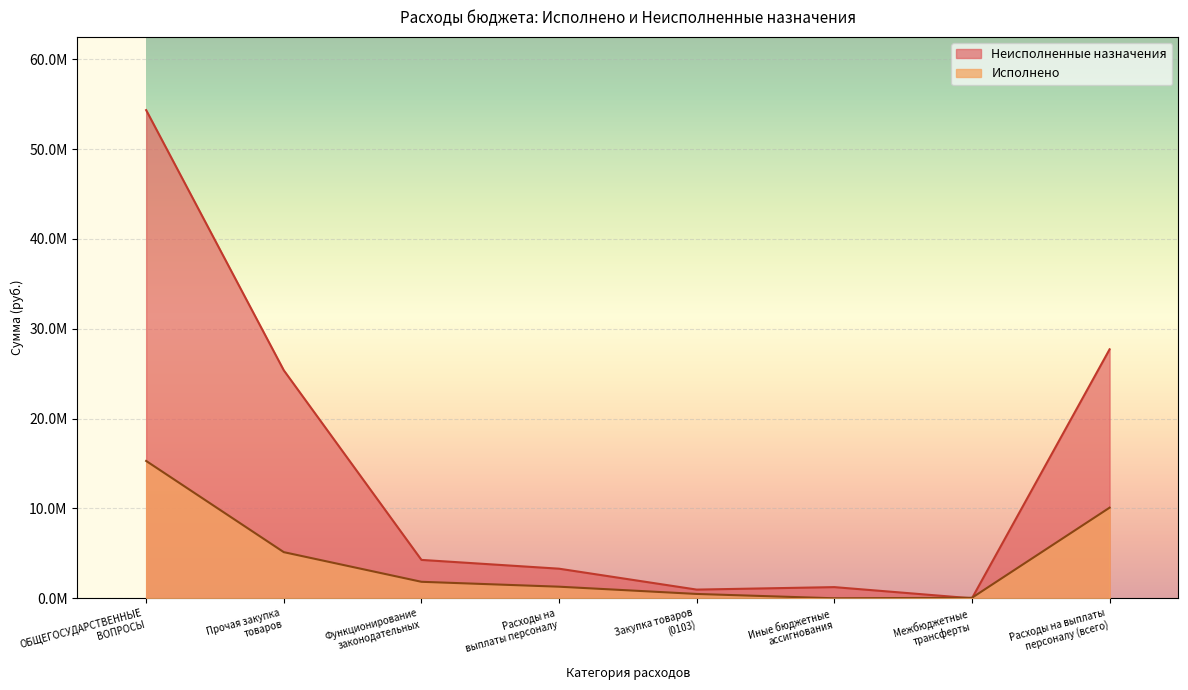

Reading left to right, what are all the values shown in this chart?

Исполнено: 15292683.7	5138983.8	1838608.4	1292809.1	485599.2	2520.0	60000.0	10091179.9
Неисполненные назначения: 54347408.3	25382536.1	4276391.7	3297190.9	969400.8	1246052.0	0.0	27718820.1